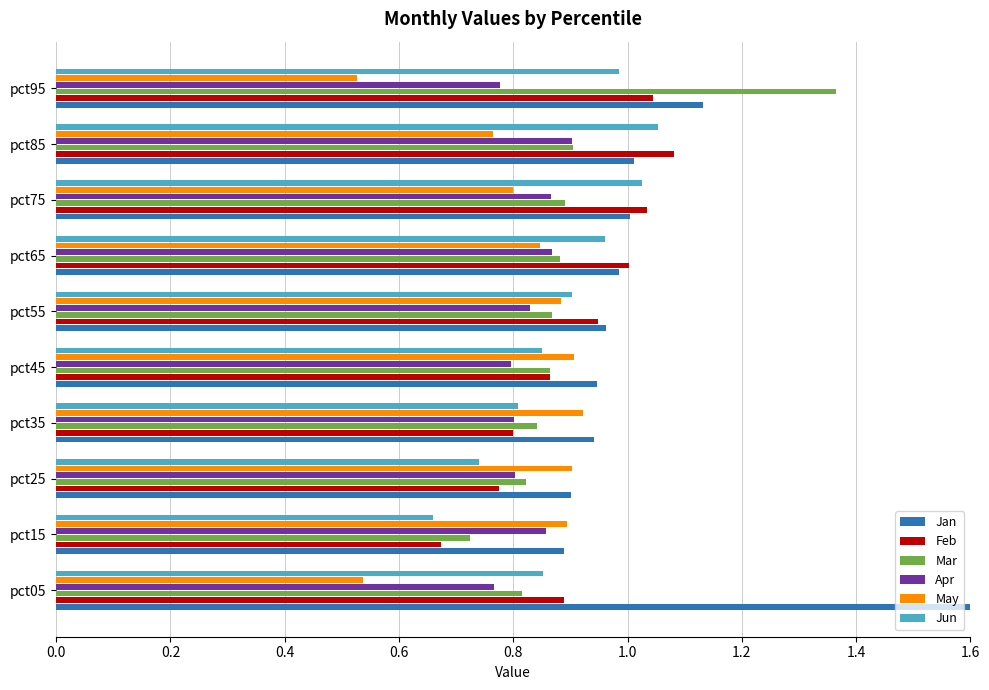

What is the difference between the maximum and minimum values in the Apr series?

0.1